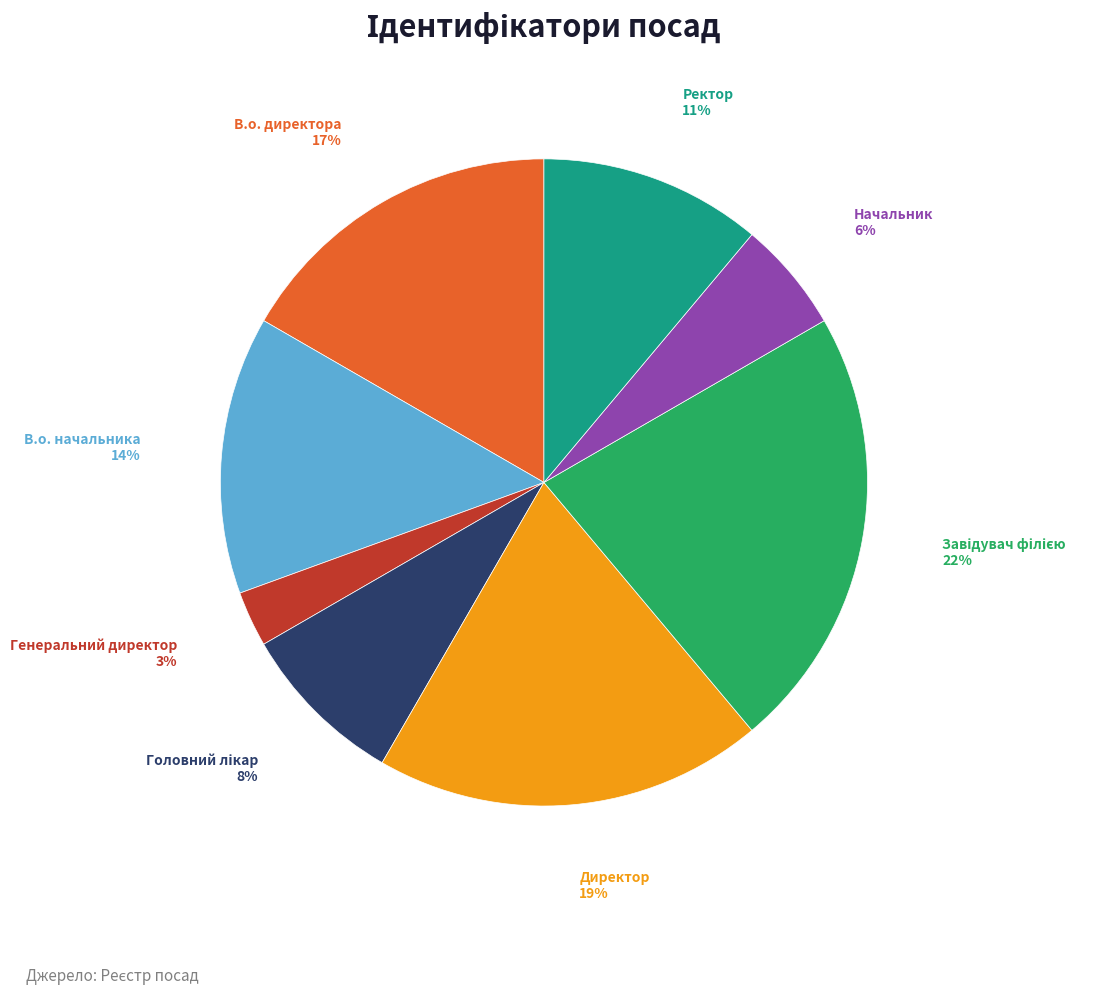

Count the number of slices in the pie.

8